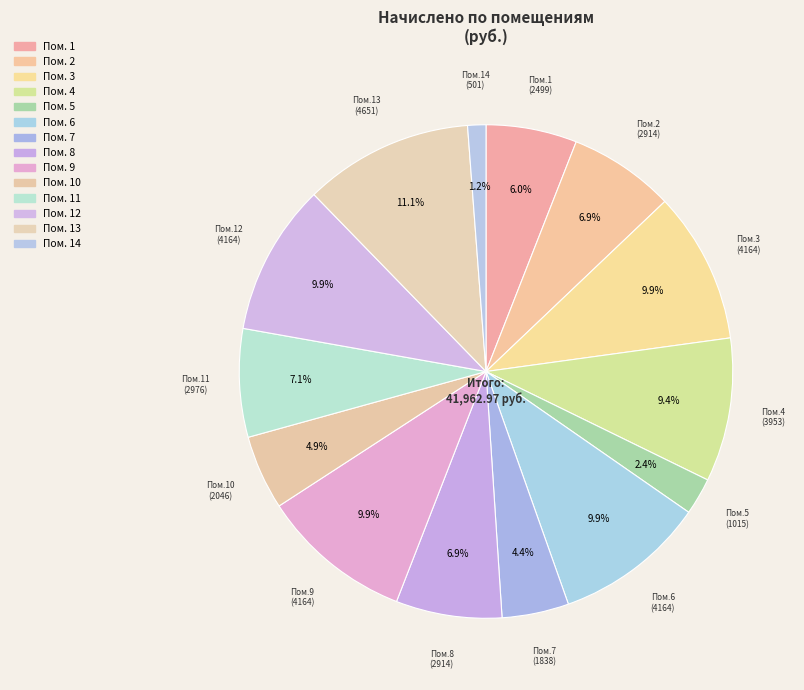

How many segments does this pie chart have?

14